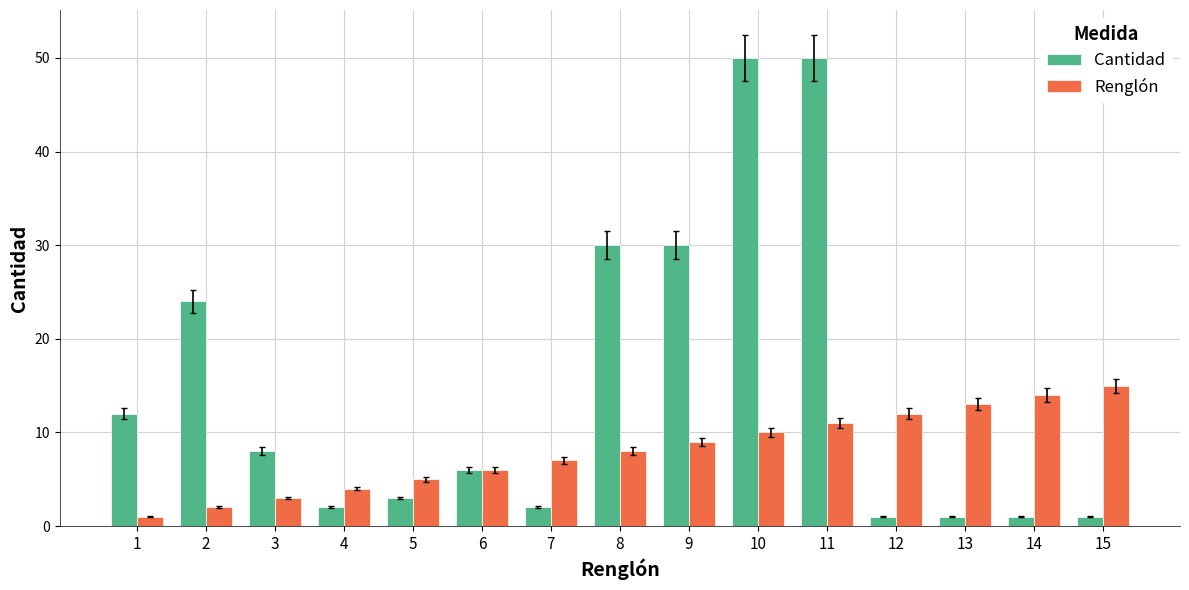

Rank the series by their maximum value, from highest to lowest.

Cantidad, Renglón